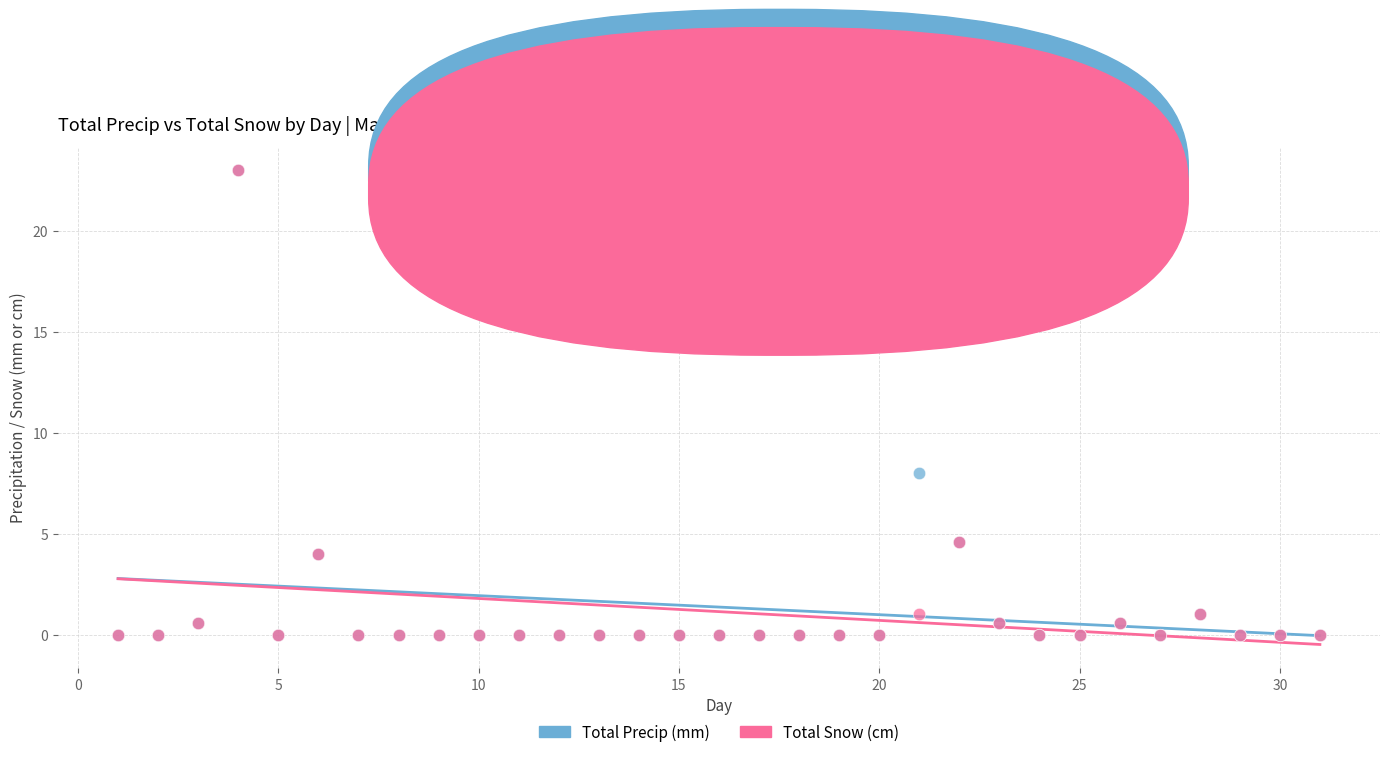

Across all series, what Y value is closest to 11?

8.0